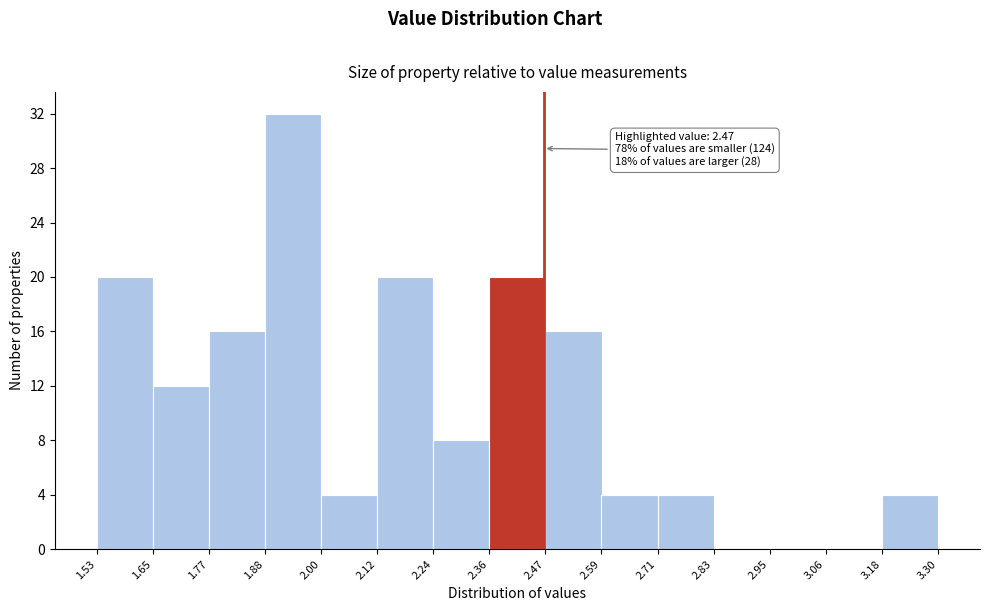

Over which range of the x-axis is the bar tallest?

1.88 to 2.00